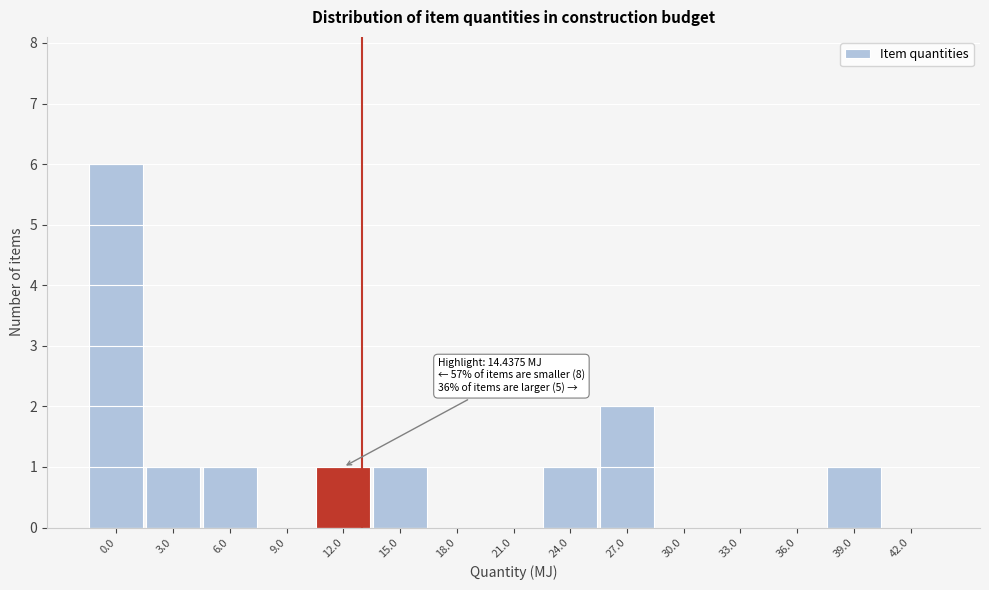

Reading left to right, list all the values displayed in this chart.

0.0=6	3.0=1	6.0=1	9.0=0	12.0=1	15.0=1	18.0=0	21.0=0	24.0=1	27.0=2	30.0=0	33.0=0	36.0=0	39.0=1	42.0=0